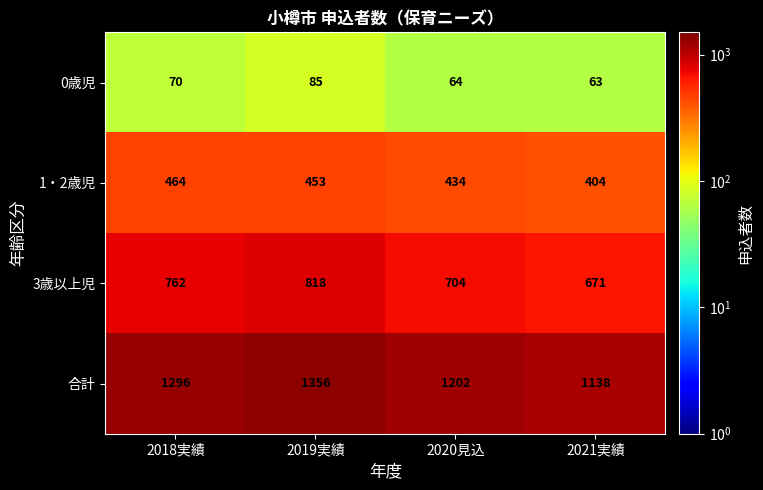

At which category is the sum across all series the highest?

2019実績